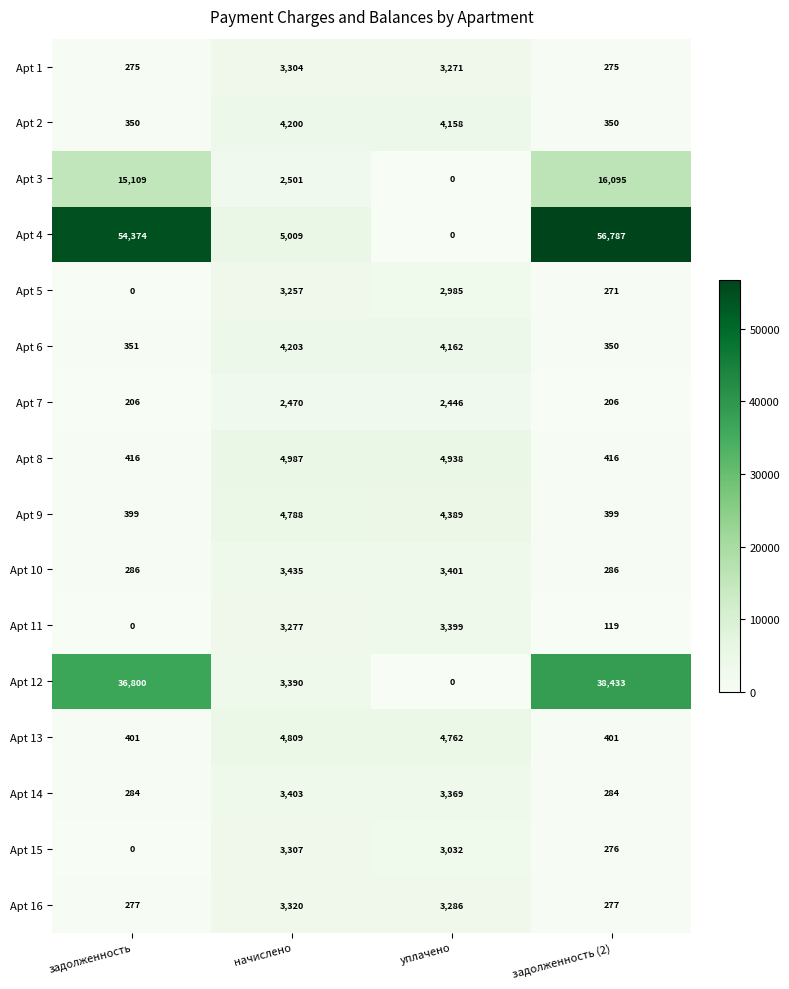

Which series has the widest spread of values?

Apt 4